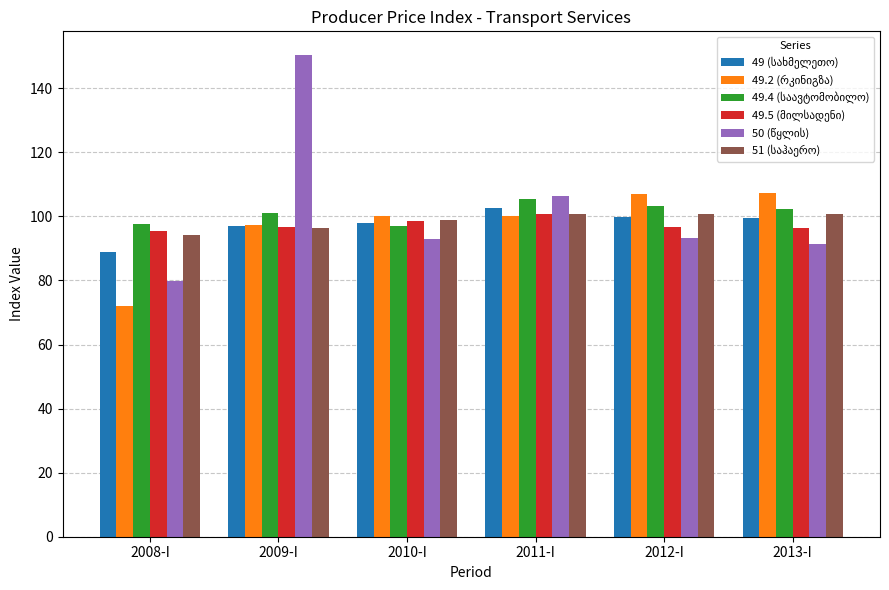

How many distinct data groups are displayed?

6